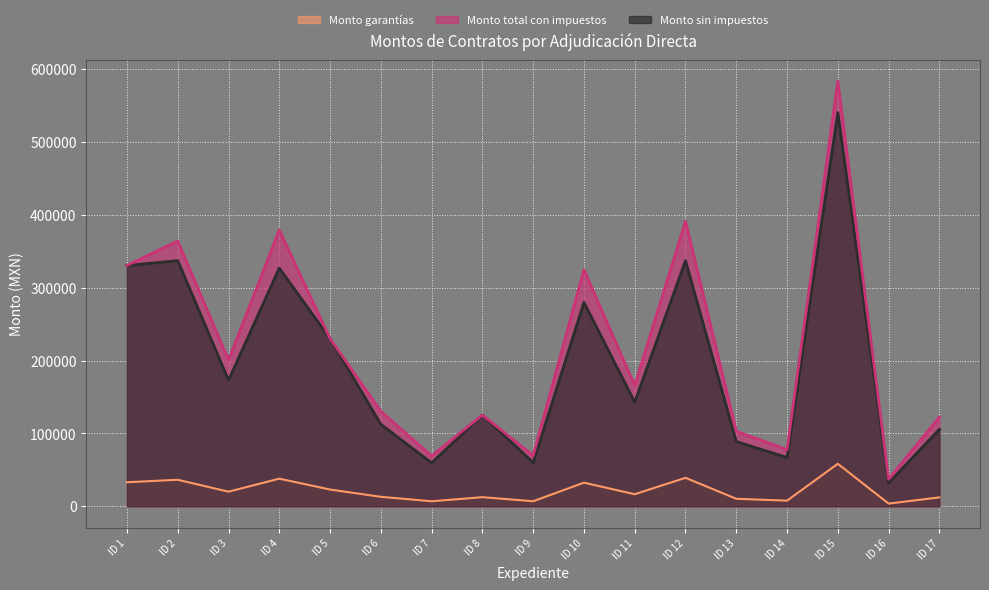

Which category has the lowest value in the Monto total con impuestos series?

ID 16